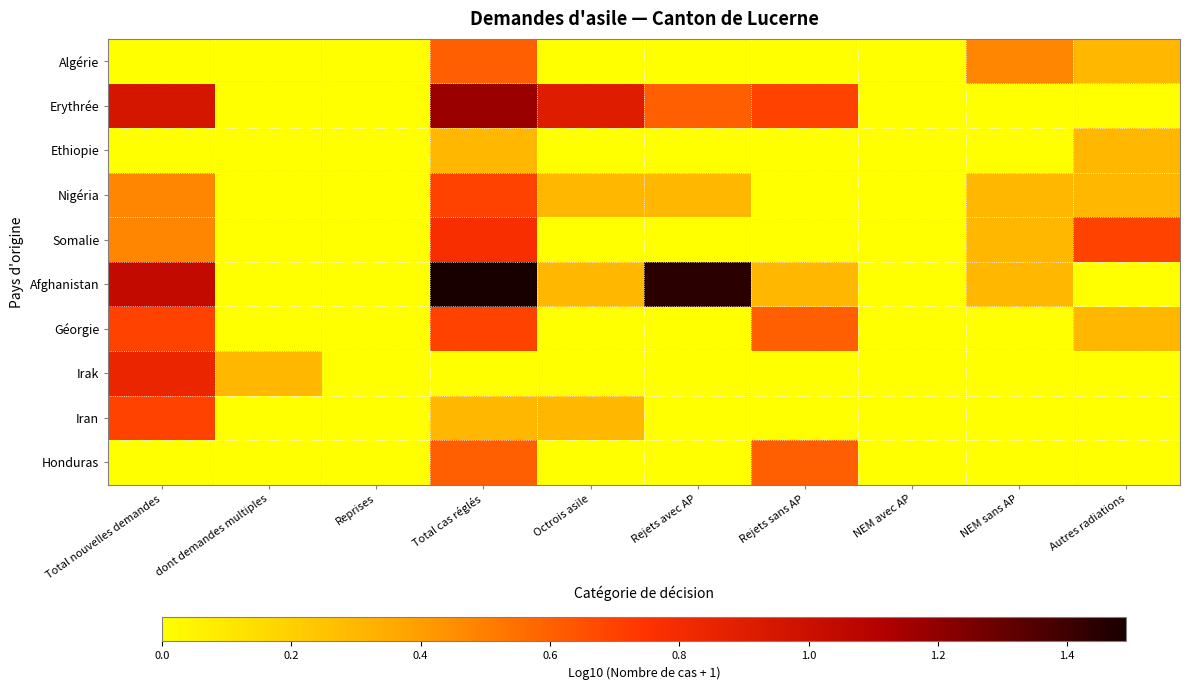

Which series changed the most between Total cas réglés and Rejets sans AP?

Afghanistan